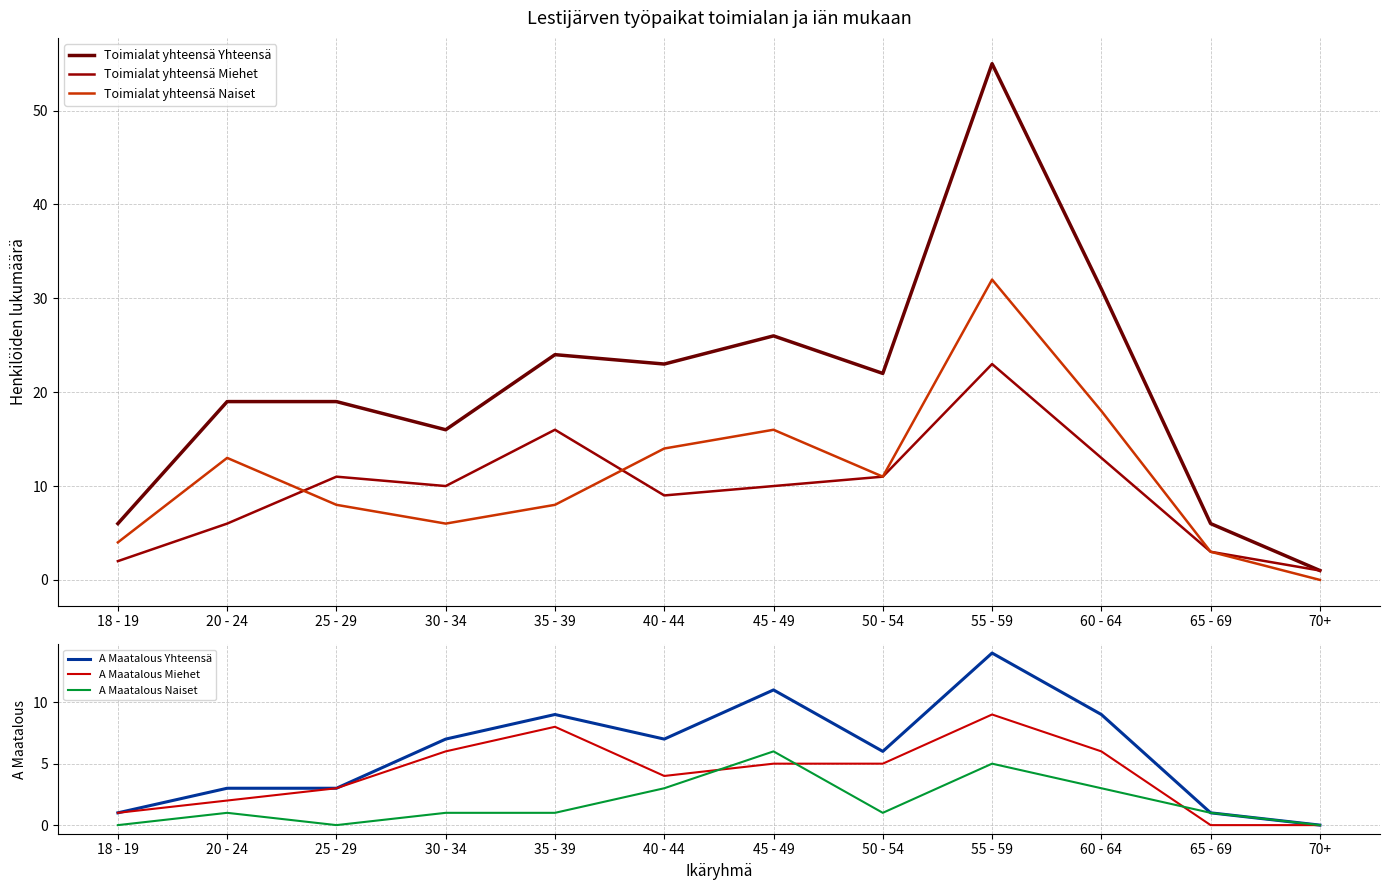

What is the average value of the Toimialat yhteensä Miehet series?

10